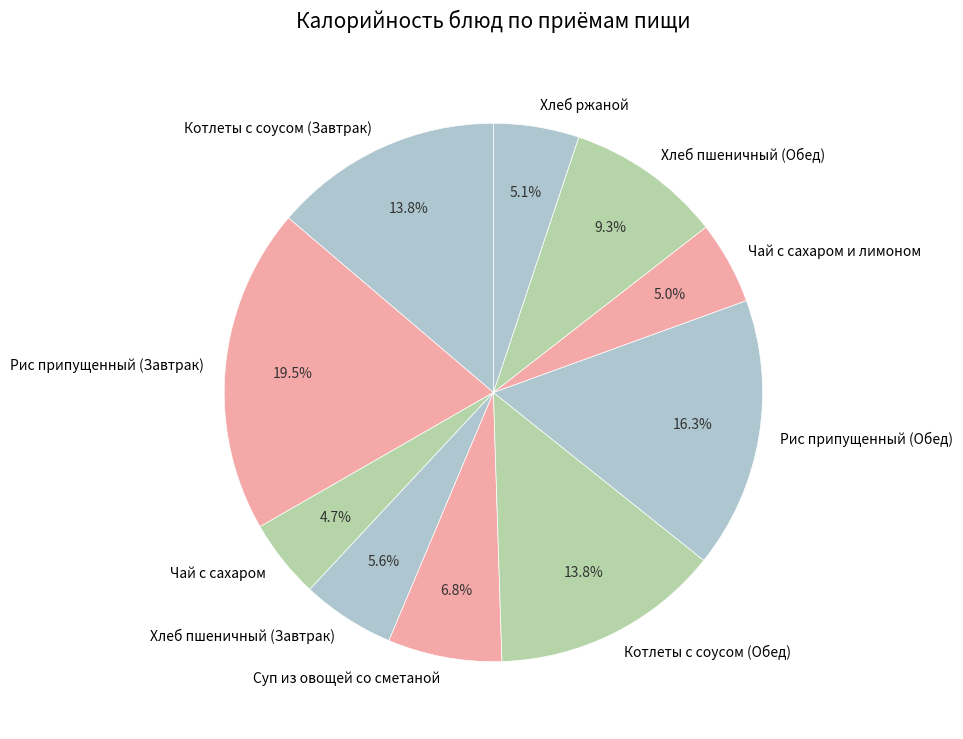

What is the ratio of the value at Рис припущенный (Обед) to the value at Чай с сахаром и лимоном?

3.3